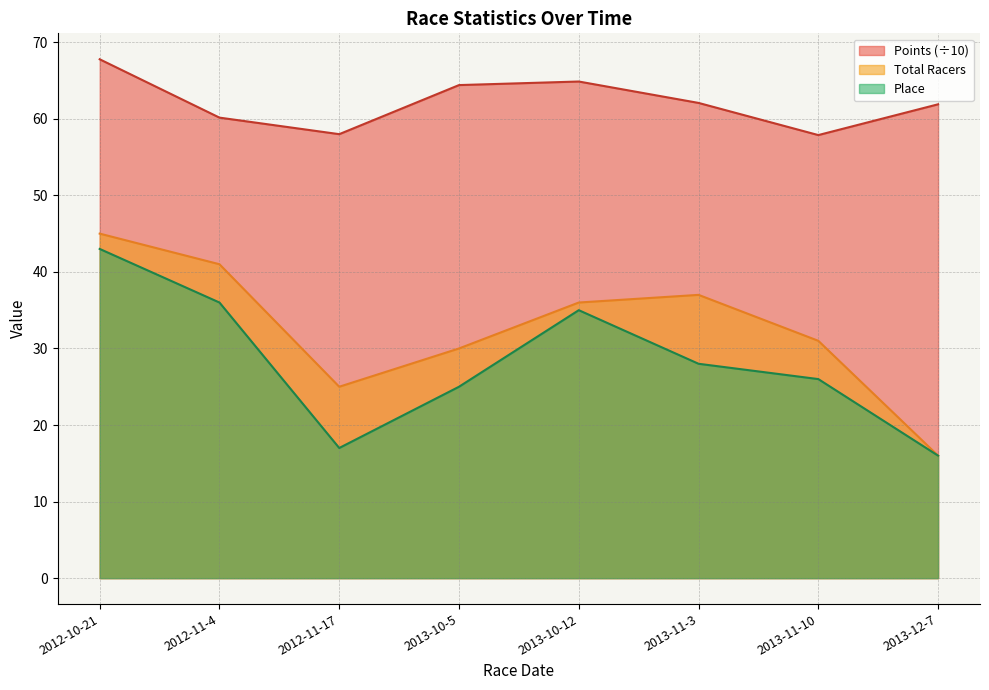

How many interior local valleys does the Place series have?

1